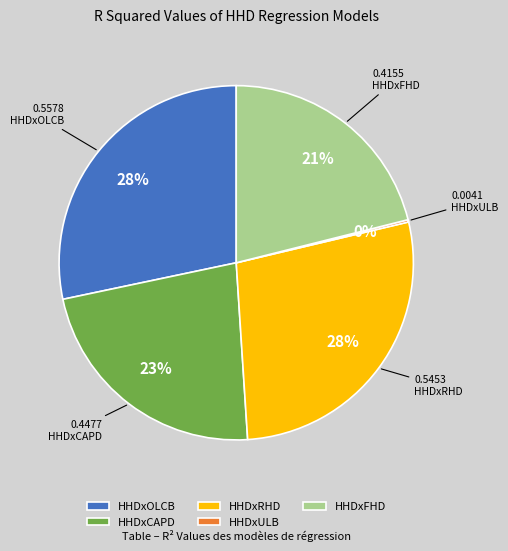

Is it true that HHDxRHD is 1% of the pie?

False